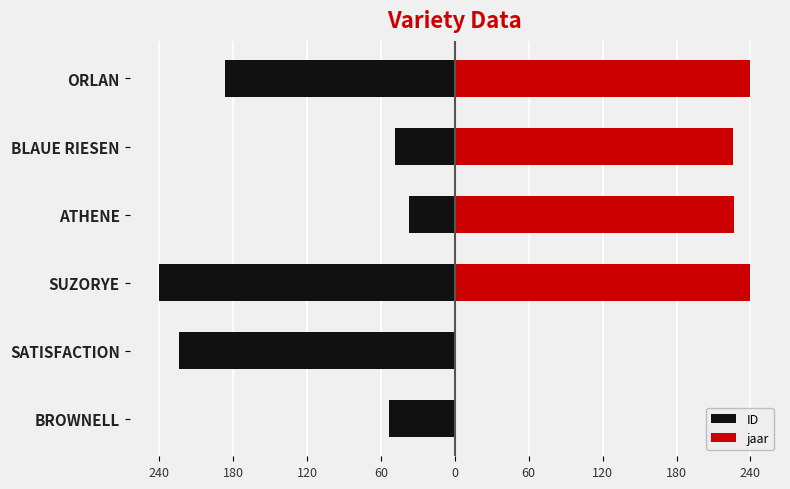

Is it true that jaar equals -90.1 at BROWNELL?

False